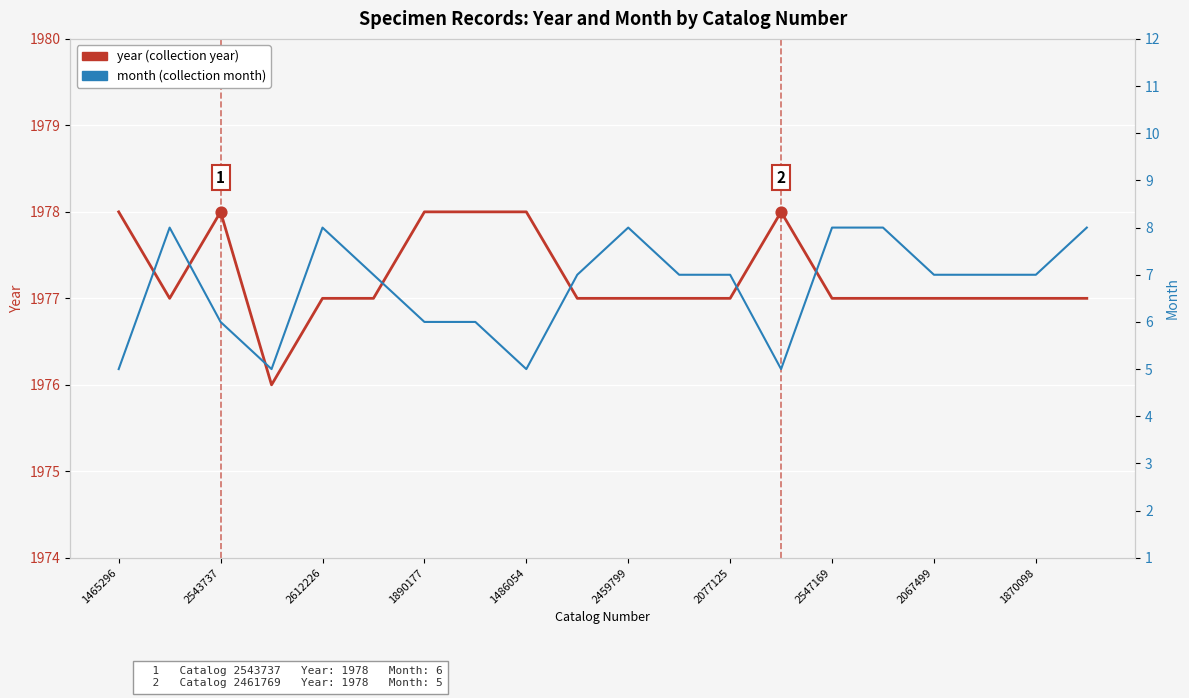

Which series reaches the minimum Y coordinate?

month